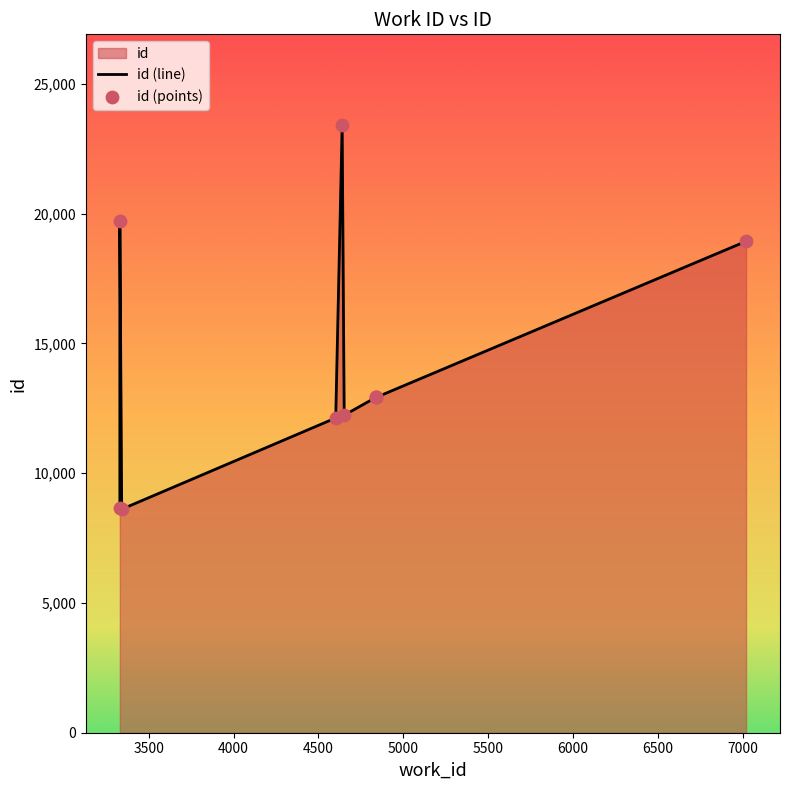

Which has a higher value, 4838 or 7020?

7020